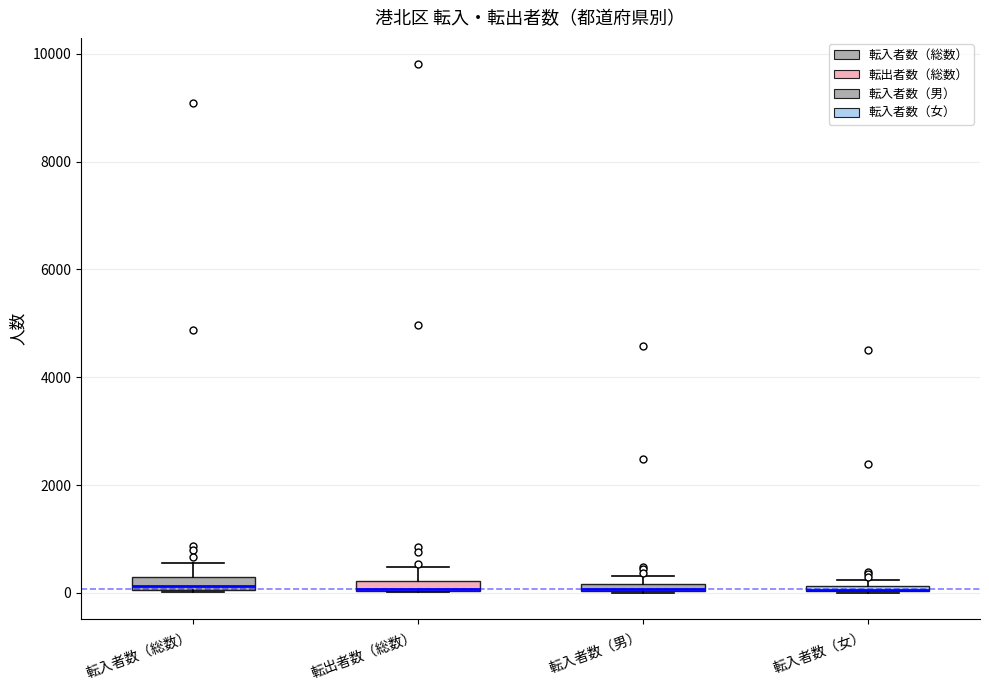

Where is the upper edge of the box for 転入者数（男） on the y-axis? The values are not printed on the chart, so give them approximately, as read against the axis.

200